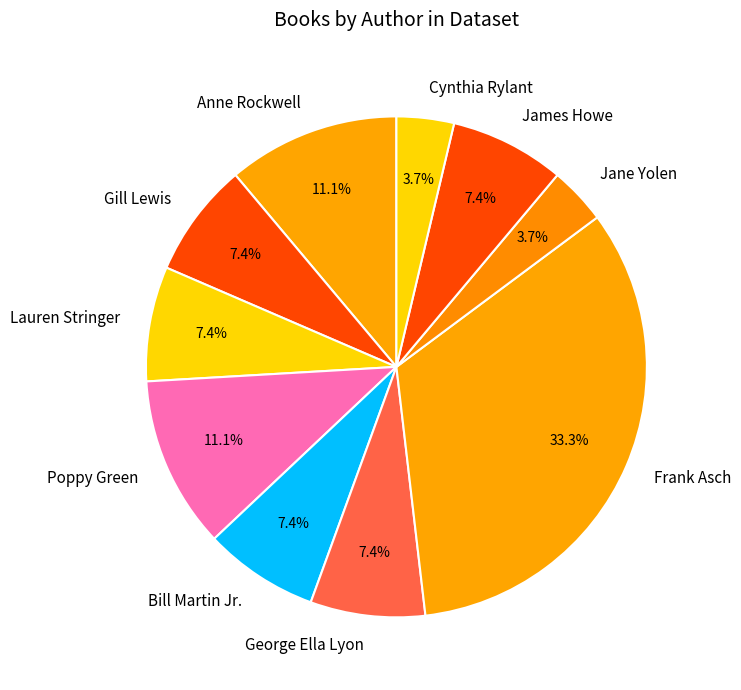

What is the ratio of the value at Frank Asch to the value at Gill Lewis?

4.5